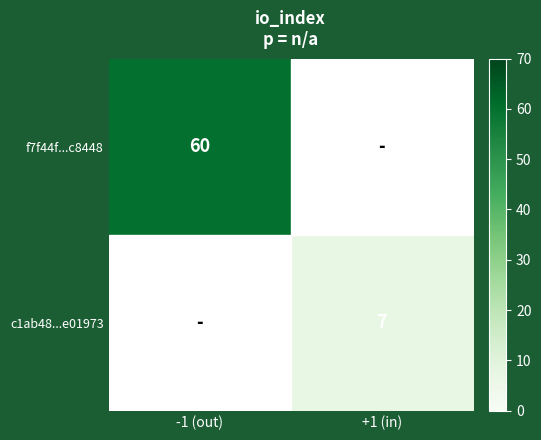

The c1ab48...e01973 series shows 11 at +1 (in). True or false?

False